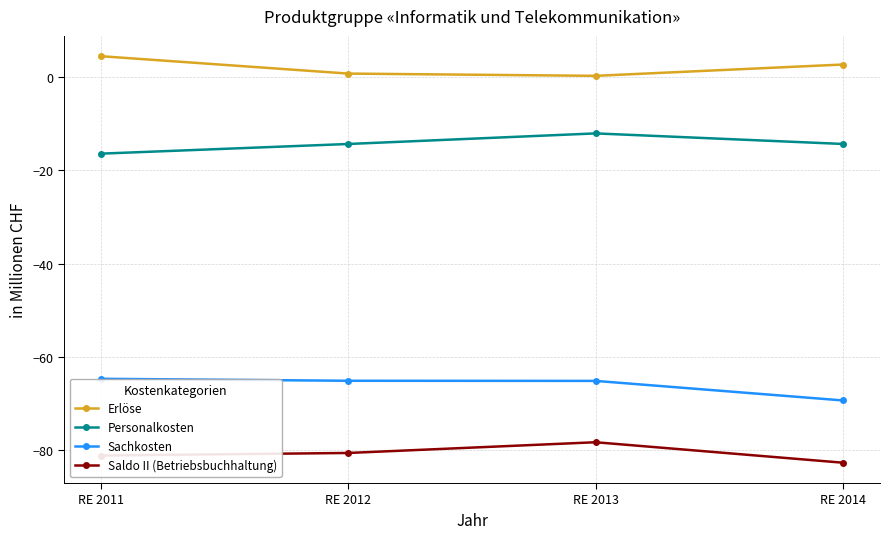

What is the difference between the highest and lowest values at RE 2012?

81.4